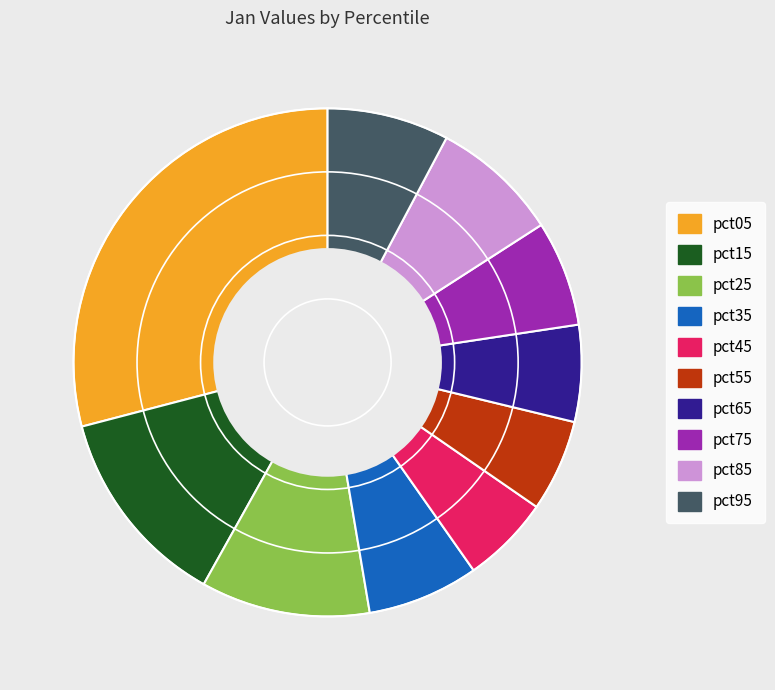

Which category has the biggest portion of the pie?

pct05